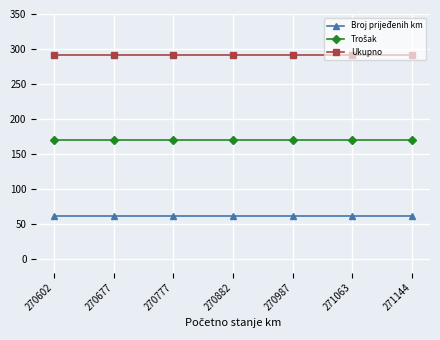

True or false: Broj prijeđenih km and Ukupno cross at least once.

False